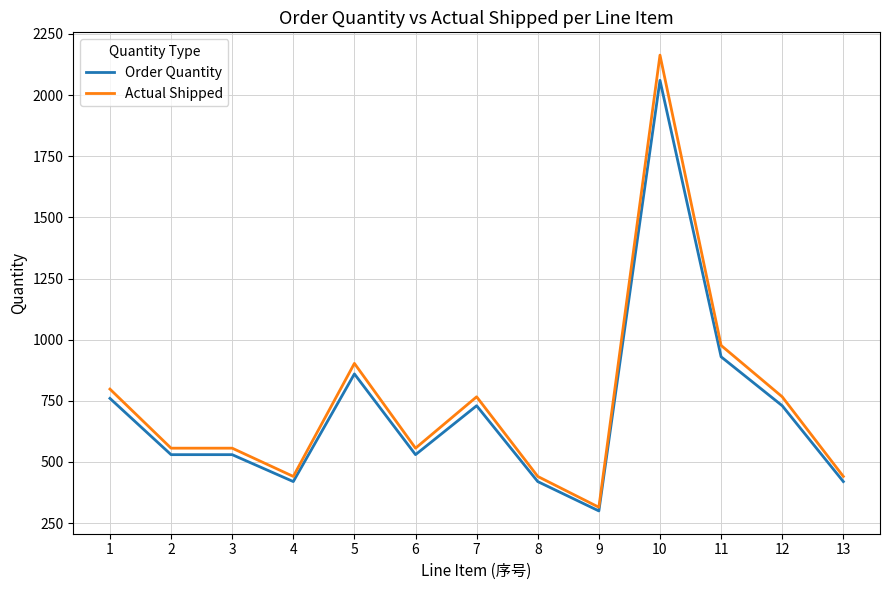

List the series in order of their peak value, highest first.

Actual Shipped, Order Quantity